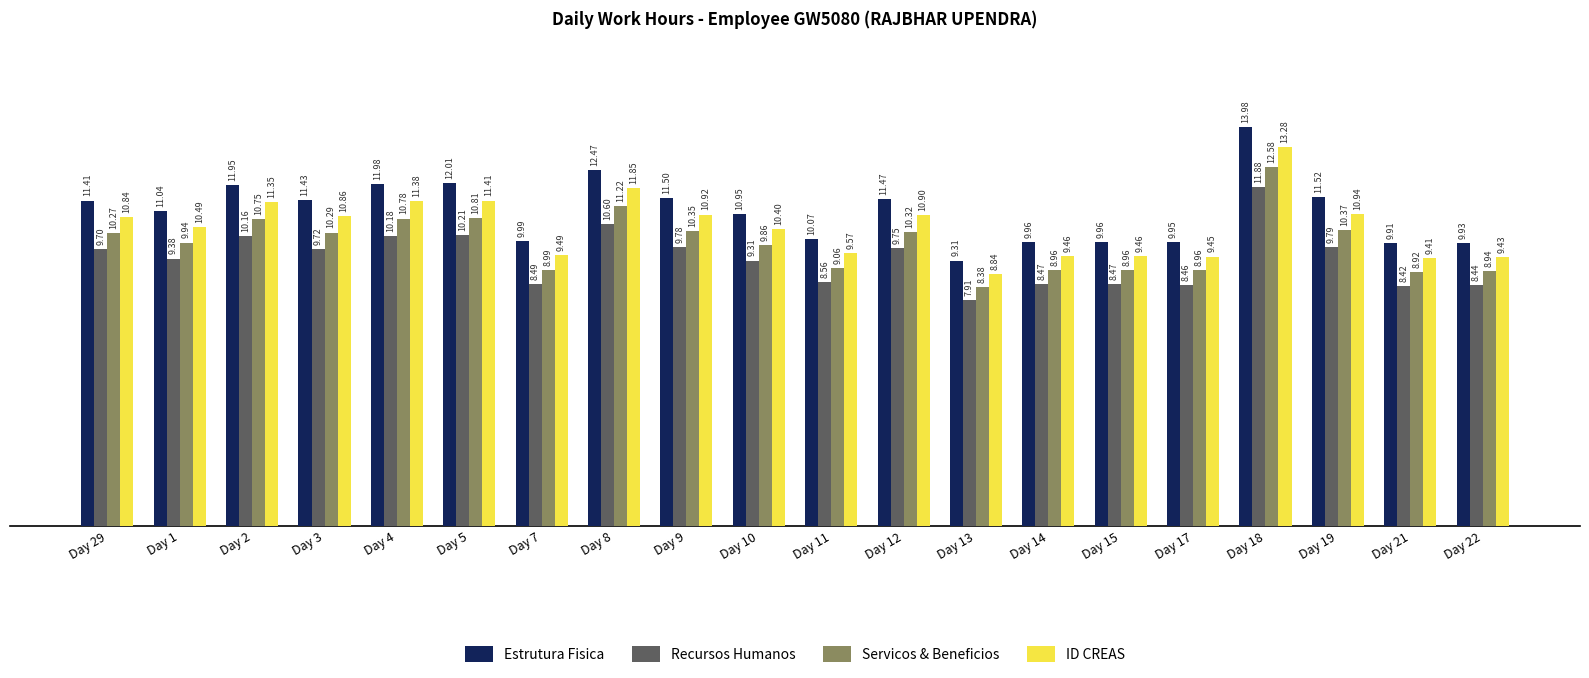

Which series has the largest range (max minus min)?

Estrutura Fisica